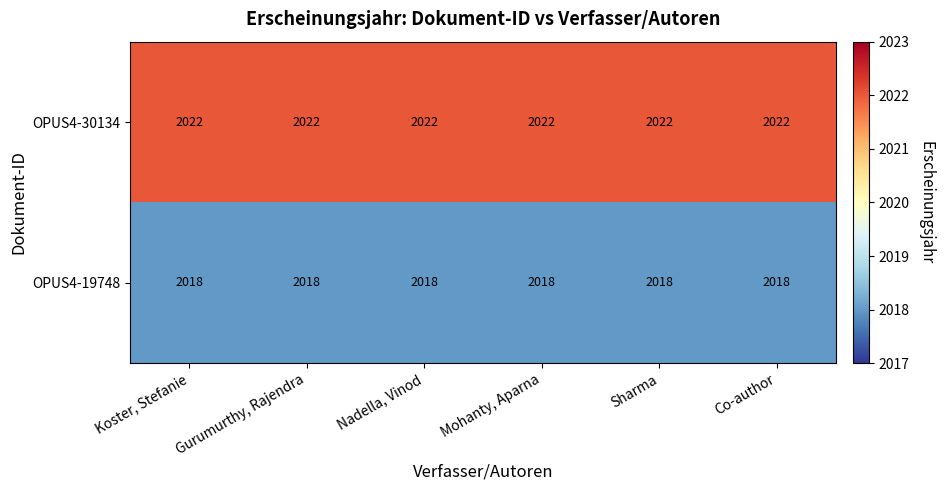

At Mohanty, Aparna, list the series in order from largest to smallest.

OPUS4-30134, OPUS4-19748